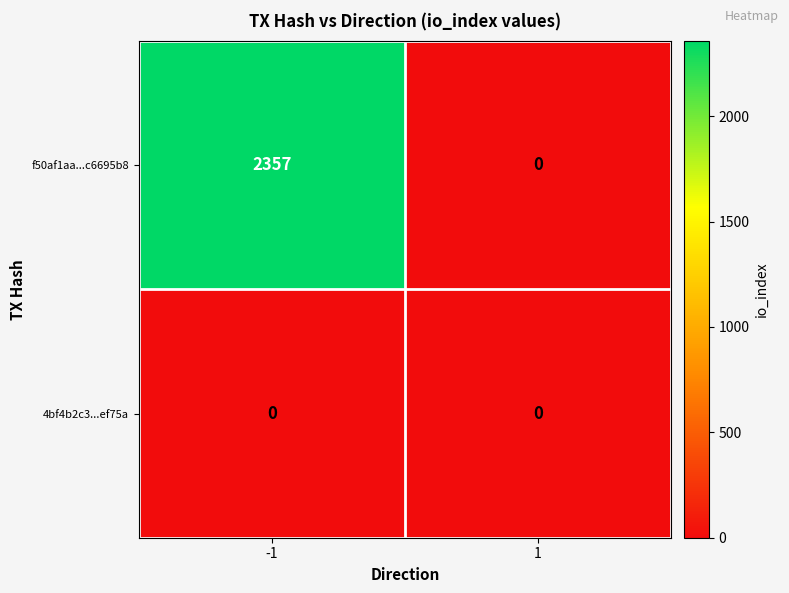

Rank the series by their average value, from highest to lowest.

f50af1aa...c6695b8, 4bf4b2c3...ef75a